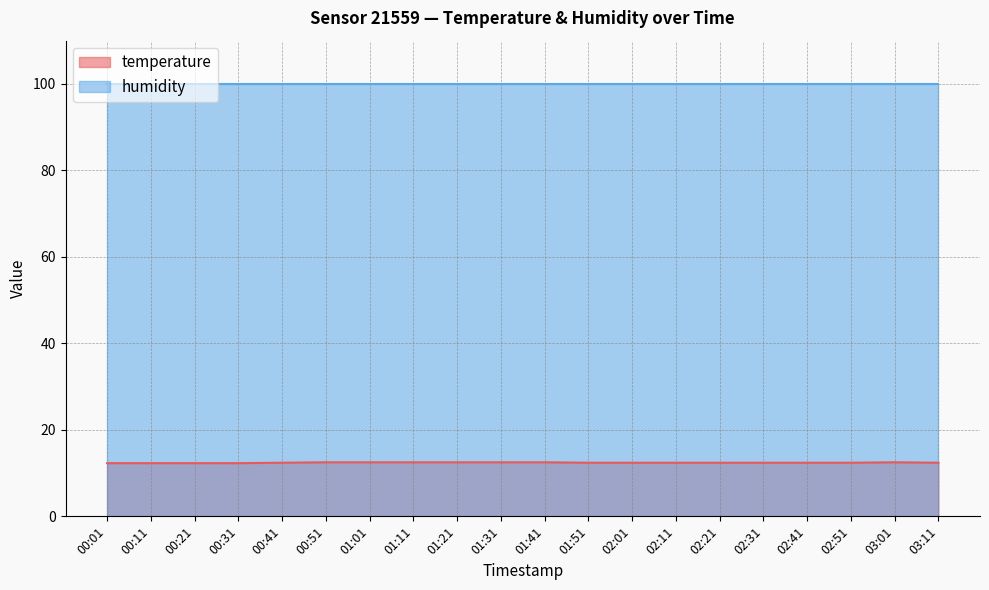

Rank the categories by value from highest to lowest.

00:51, 01:01, 01:11, 01:21, 01:31, 01:41, 03:01, 00:41, 01:51, 02:01, 02:11, 02:21, 02:31, 02:41, 02:51, 03:11, 00:01, 00:11, 00:21, 00:31